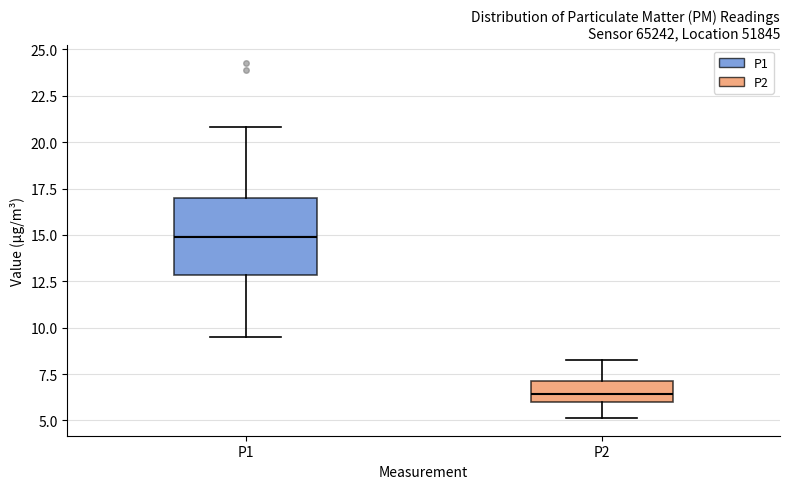

Which box has the lowest median line?

P2